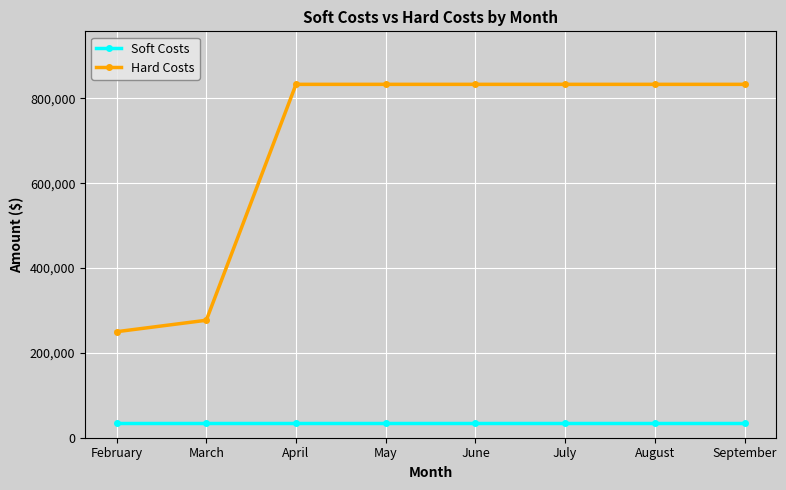

What is the minimum value for Soft Costs?

33938.5